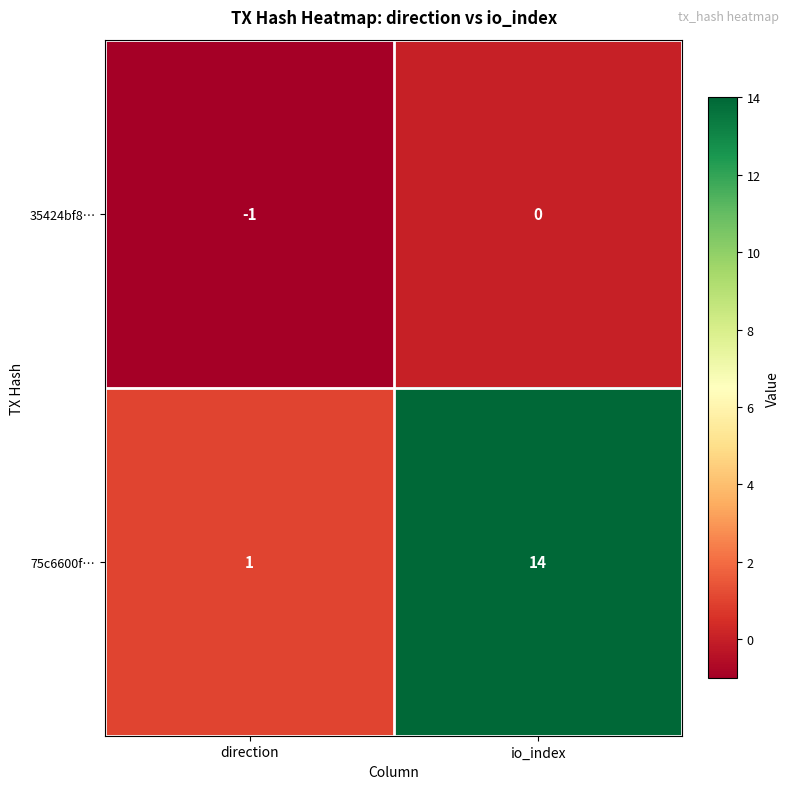

What is the difference between the highest and lowest values at direction?

2